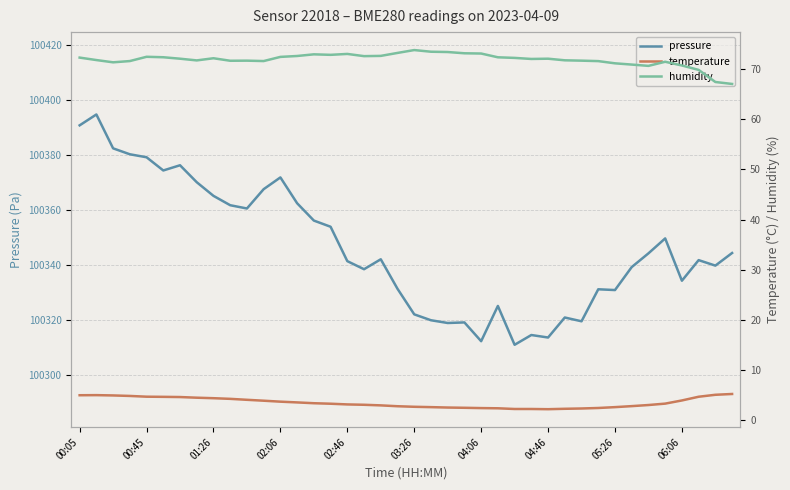

The value of pressure at 00:05 is 45765.4. True or false?

False